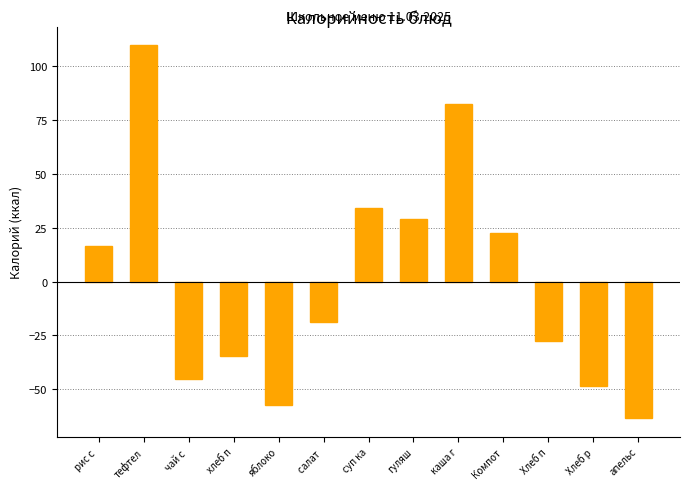

Reading left to right, what are all the values shown in this chart?

16.7	109.7	-45.3	-34.3	-57.3	-18.5	34.1	29.0	82.7	22.7	-27.3	-48.3	-63.3